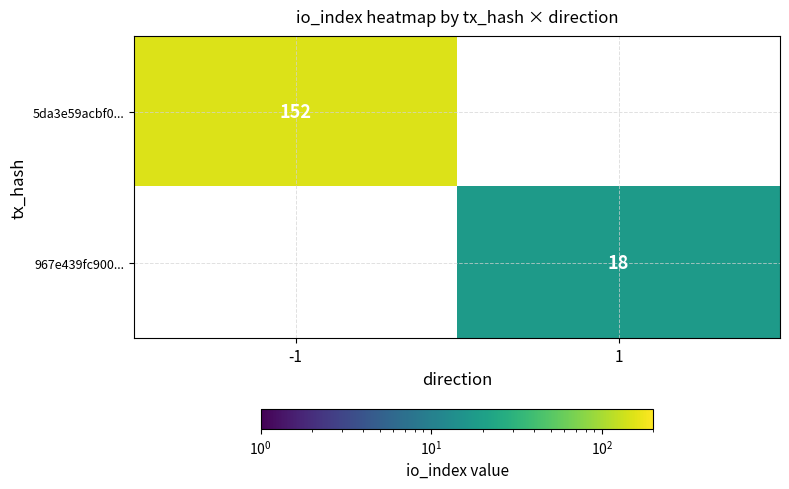

Which label corresponds to the largest value in the chart?

-1